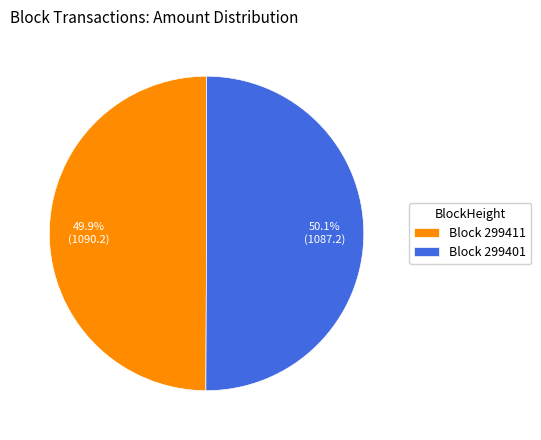

Does any single category account for the majority?

Yes